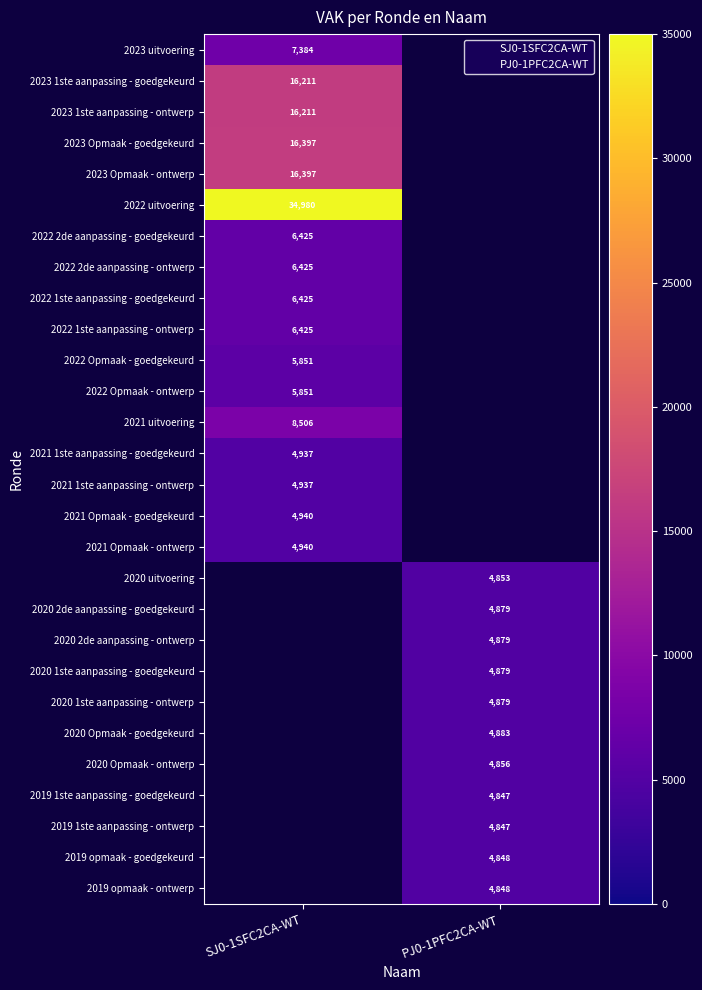

The 2021 Opmaak - ontwerp series shows 2701 at SJ0-1SFC2CA-WT. True or false?

False